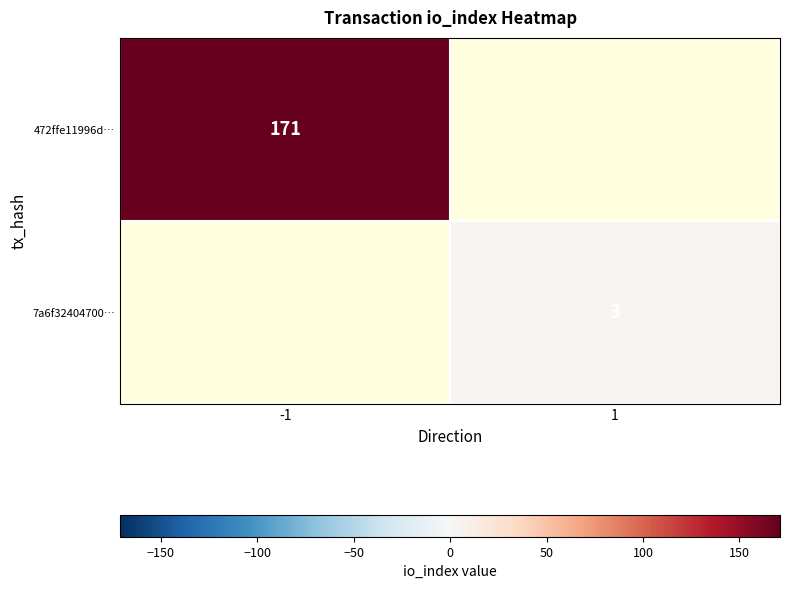

The 472ffe11996d… series shows 171 at -1. True or false?

True